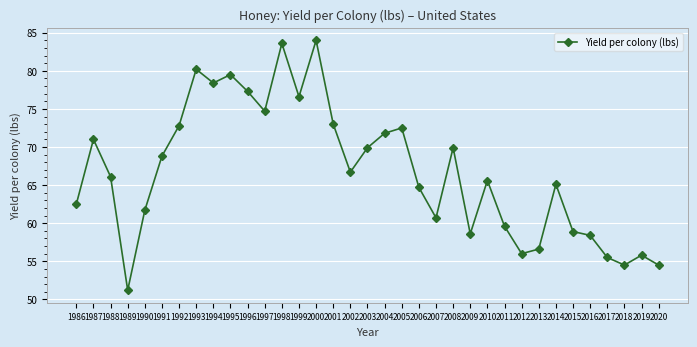

What is the value of the 4th point from the left?

51.2